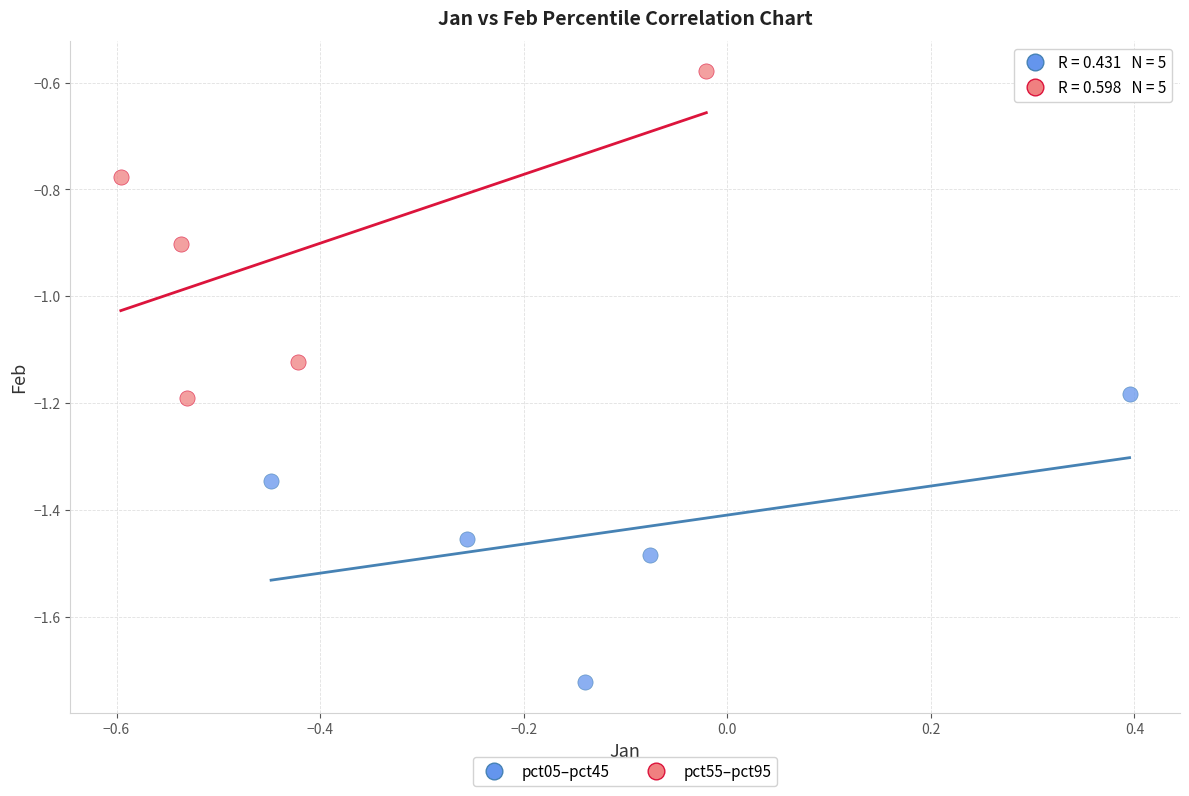

Which series has the widest spread of Y values?

pct55–pct95